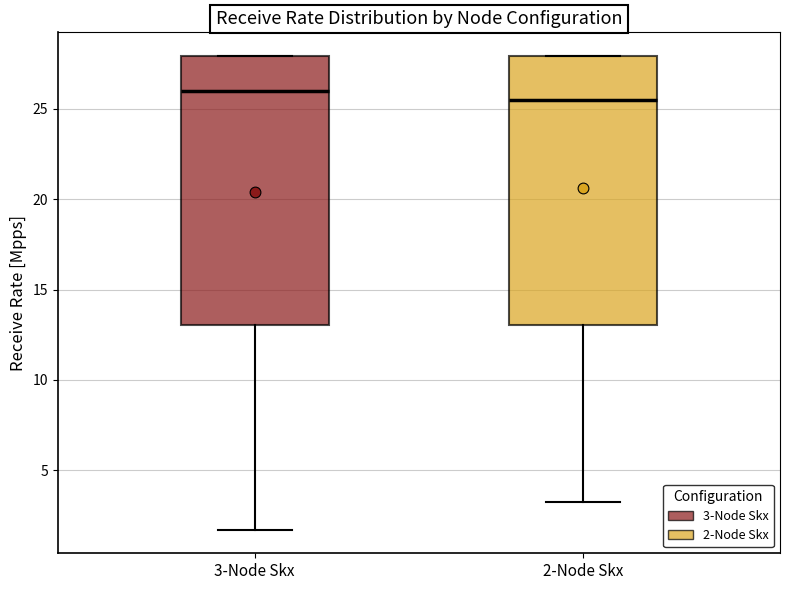

Reading left to right, read every box against the y-axis: the position of its median line, the range the box covers, and the ends of its whiskers. The values are not printed on the chart, so give them approximately, as read against the axis.

3-Node Skx: median 26.0, box 13.0 to 28.0, whiskers 1.5 to 28.0
2-Node Skx: median 25.5, box 13.0 to 28.0, whiskers 3.5 to 28.0